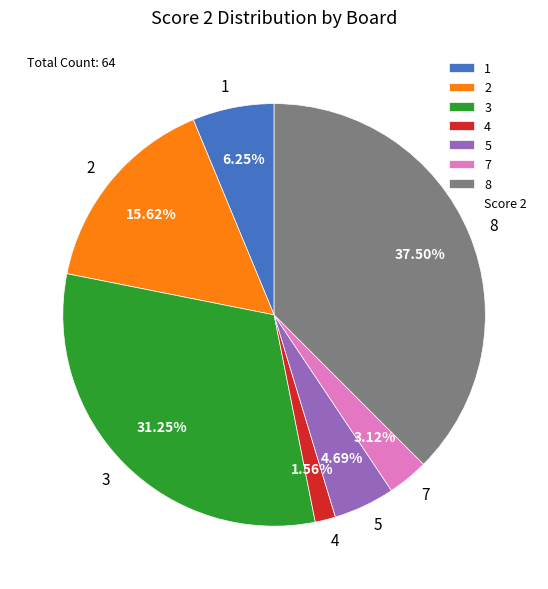

Count the number of slices in the pie.

7